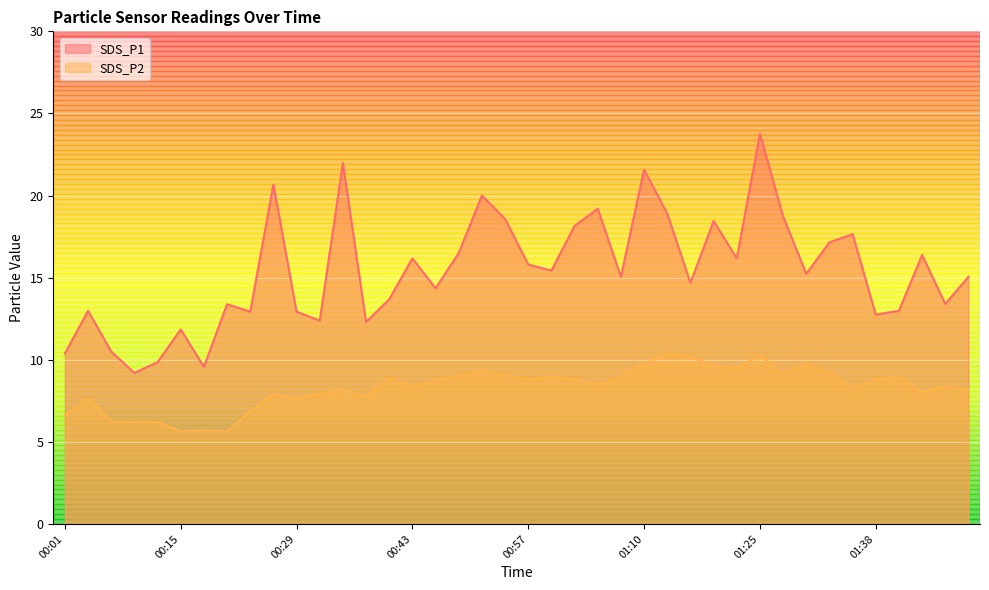

True or false: SDS_P2 has a value of 9.8 at 01:30.

True